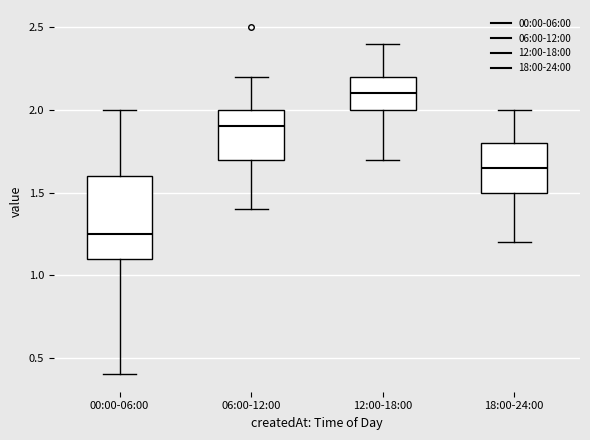

Reading left to right, read every box against the y-axis: the position of its median line, the range the box covers, and the ends of its whiskers. The values are not printed on the chart, so give them approximately, as read against the axis.

00:00-06:00: median 1.25, box 1.10 to 1.60, whiskers 0.40 to 2.00
06:00-12:00: median 1.90, box 1.70 to 2.00, whiskers 1.40 to 2.20
12:00-18:00: median 2.10, box 2.00 to 2.20, whiskers 1.70 to 2.40
18:00-24:00: median 1.65, box 1.50 to 1.80, whiskers 1.20 to 2.00